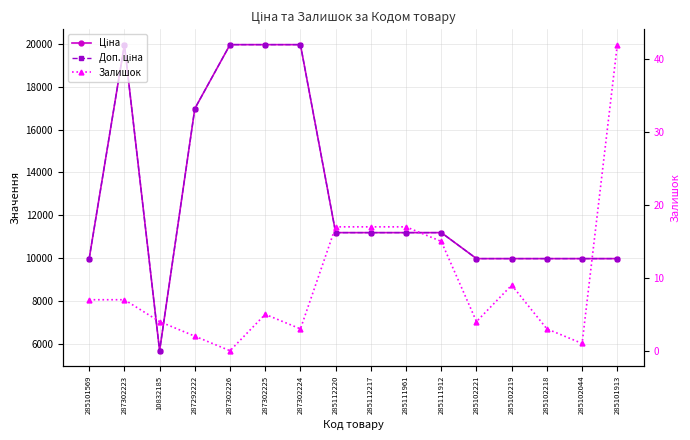

What is the difference between the maximum and minimum values in the Ціна series?

14290.3